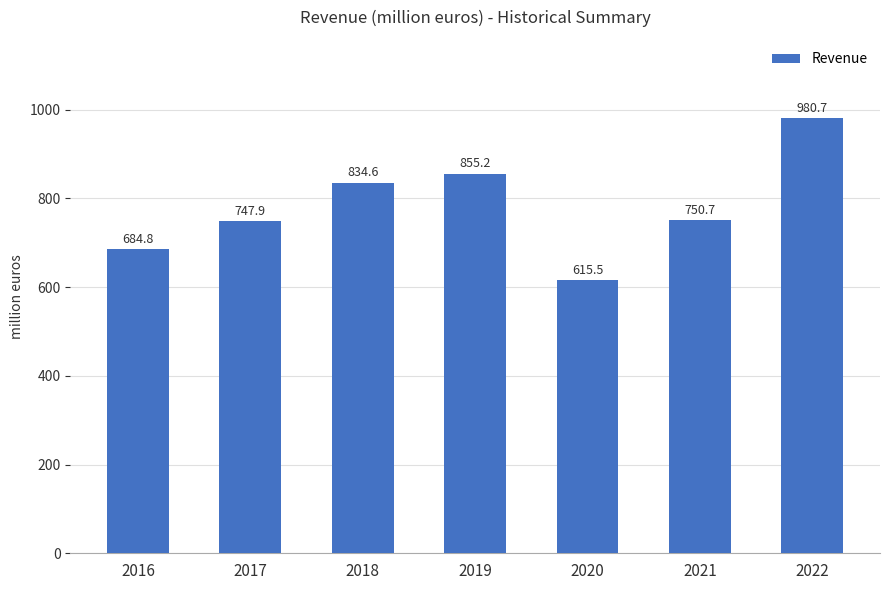

What is the sum of all values?

5469.4